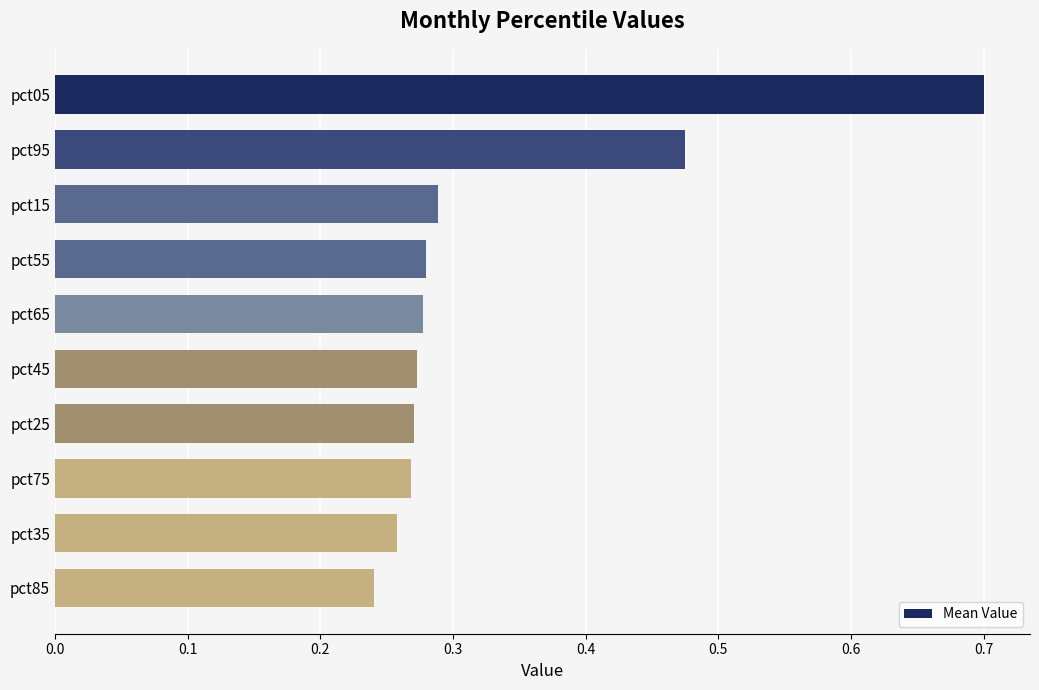

What is the label of the 6th bar from the bottom?

pct65